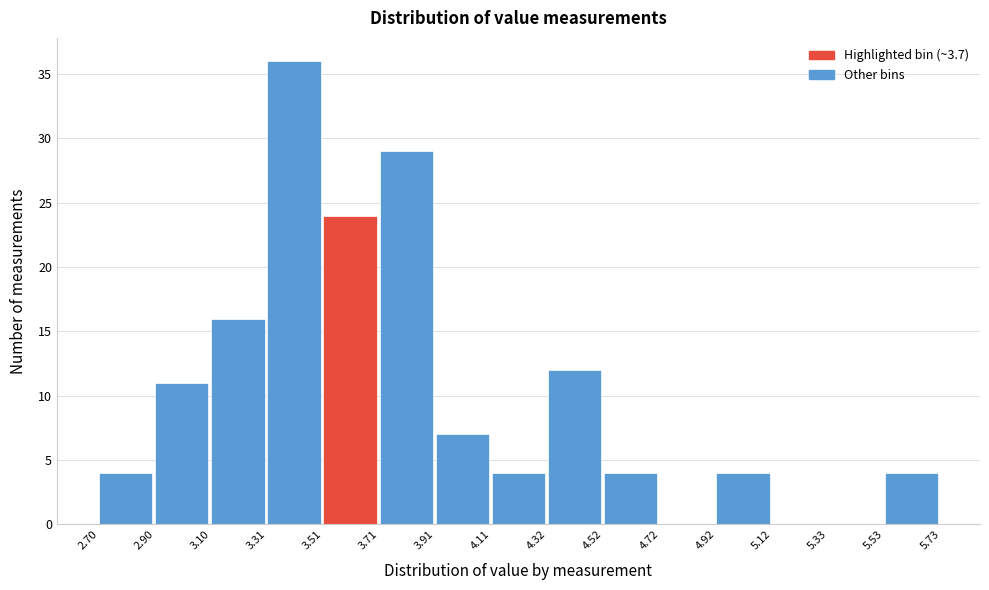

Over which range of the x-axis is the bar tallest?

3.31 to 3.51